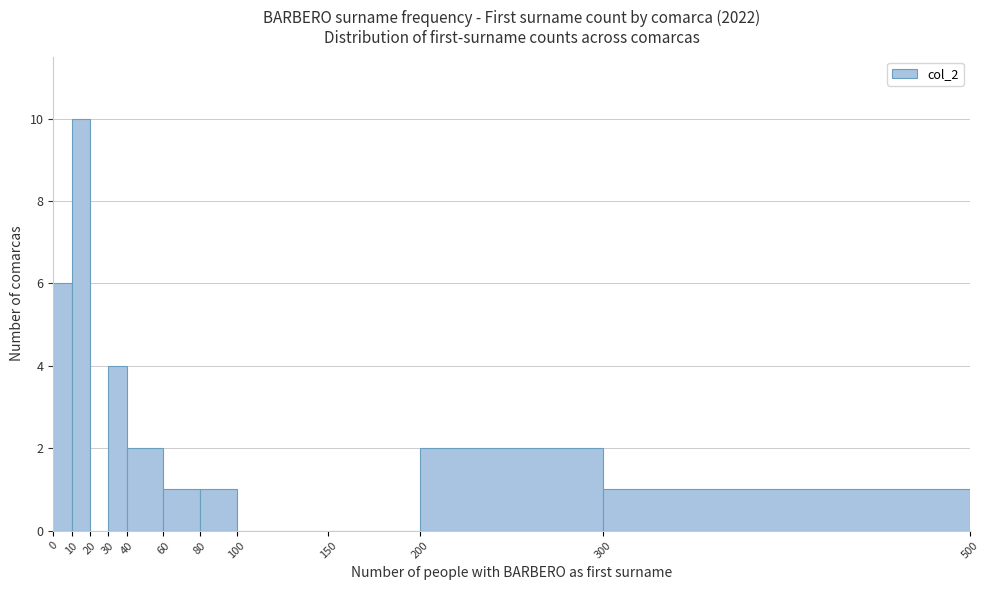

Which range on the x-axis has the tallest bar?

10 to 20